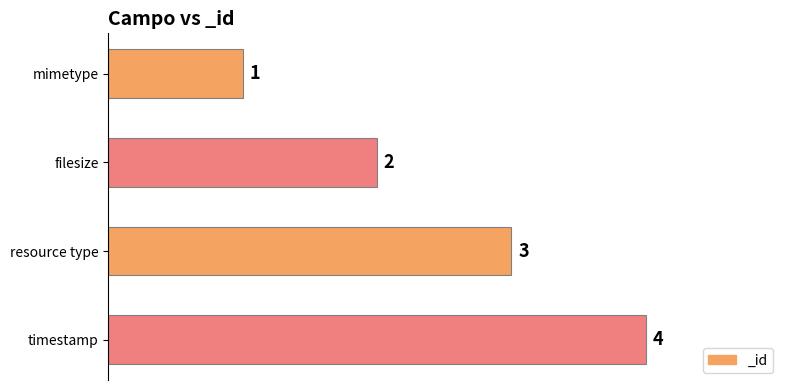

Rank the categories by value from lowest to highest.

mimetype, filesize, resource type, timestamp